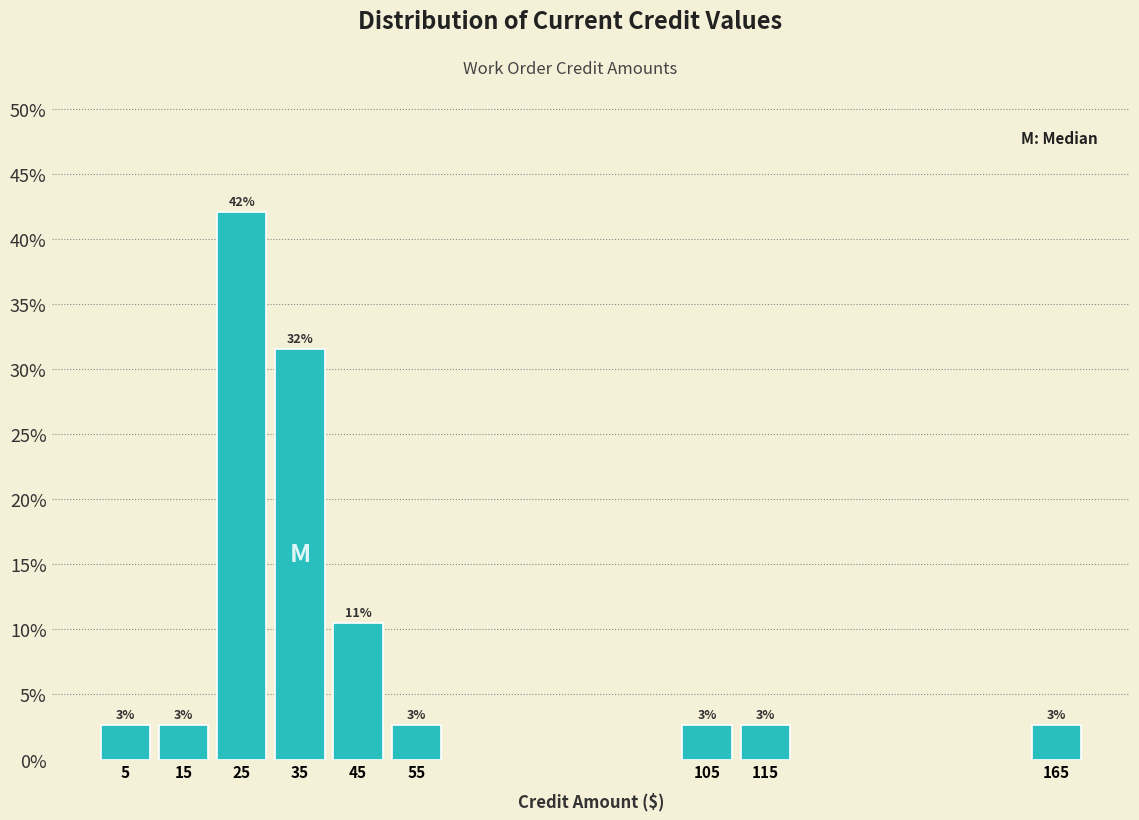

Does the chart contain any negative values?

No